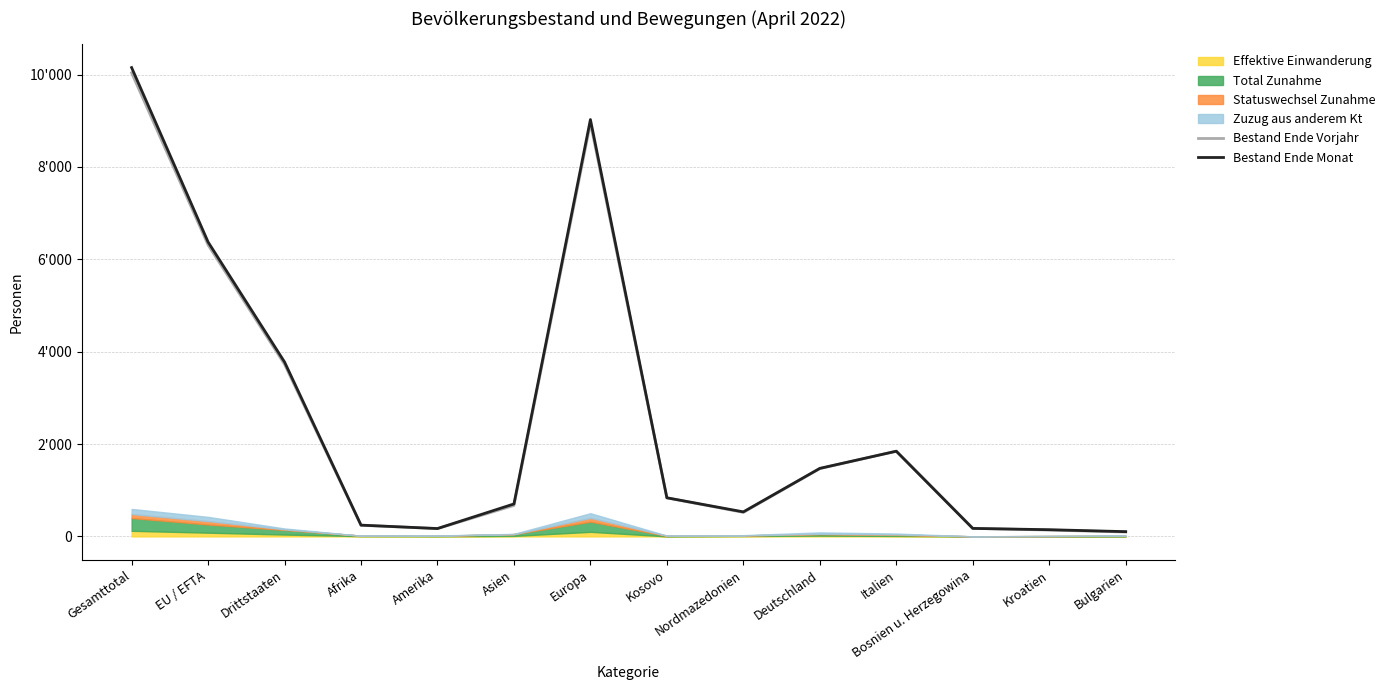

True or false: Bestand Ende Monat has more than 2 interior local peaks.

False